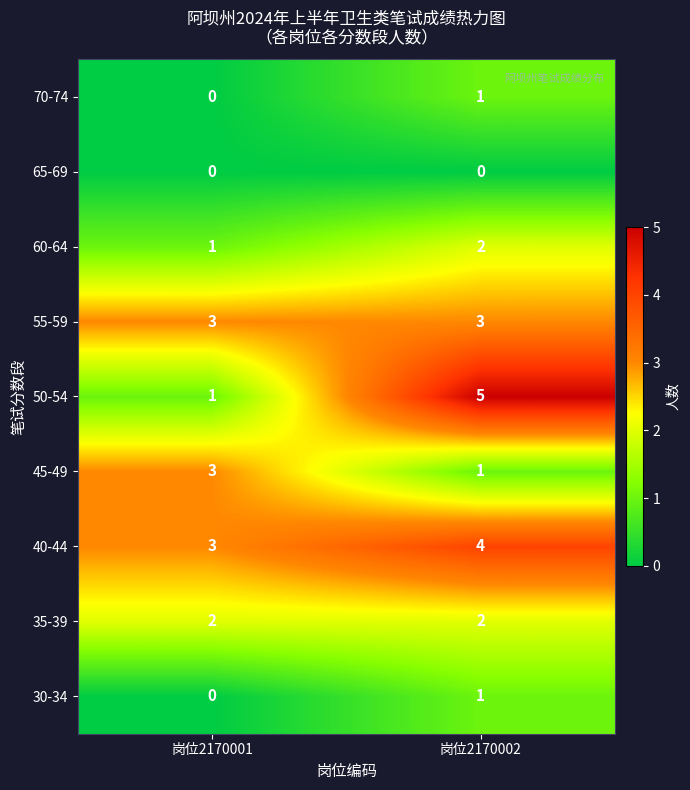

Rank the categories by 45-49 value from highest to lowest.

岗位2170001, 岗位2170002